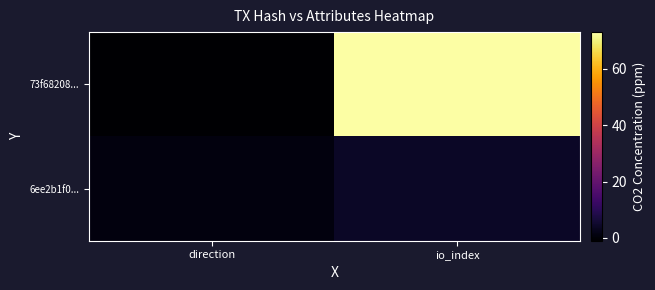

Which has a higher value, io_index or direction?

io_index